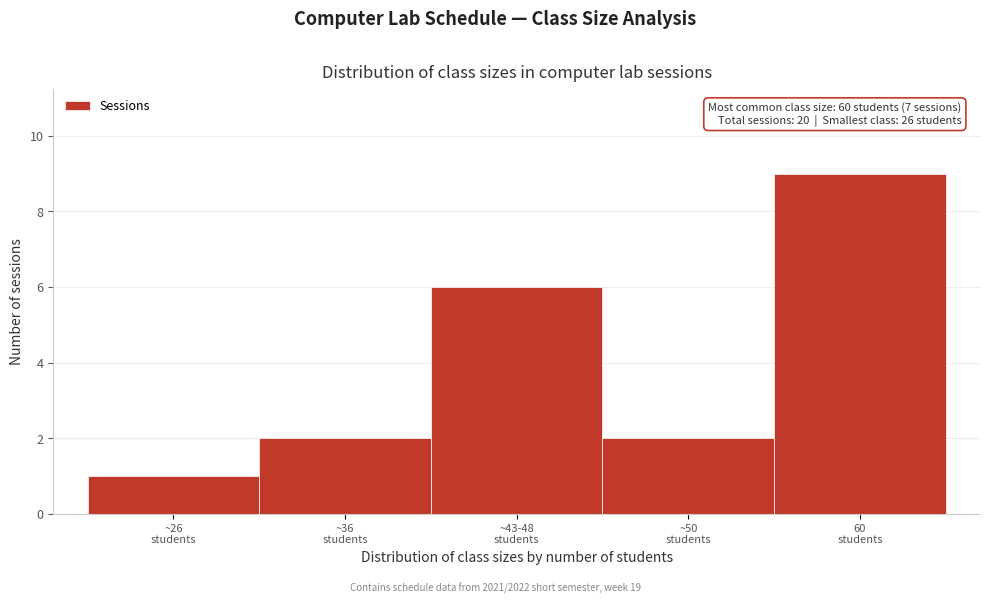

Reading left to right, list all the values displayed in this chart.

1	2	6	2	9